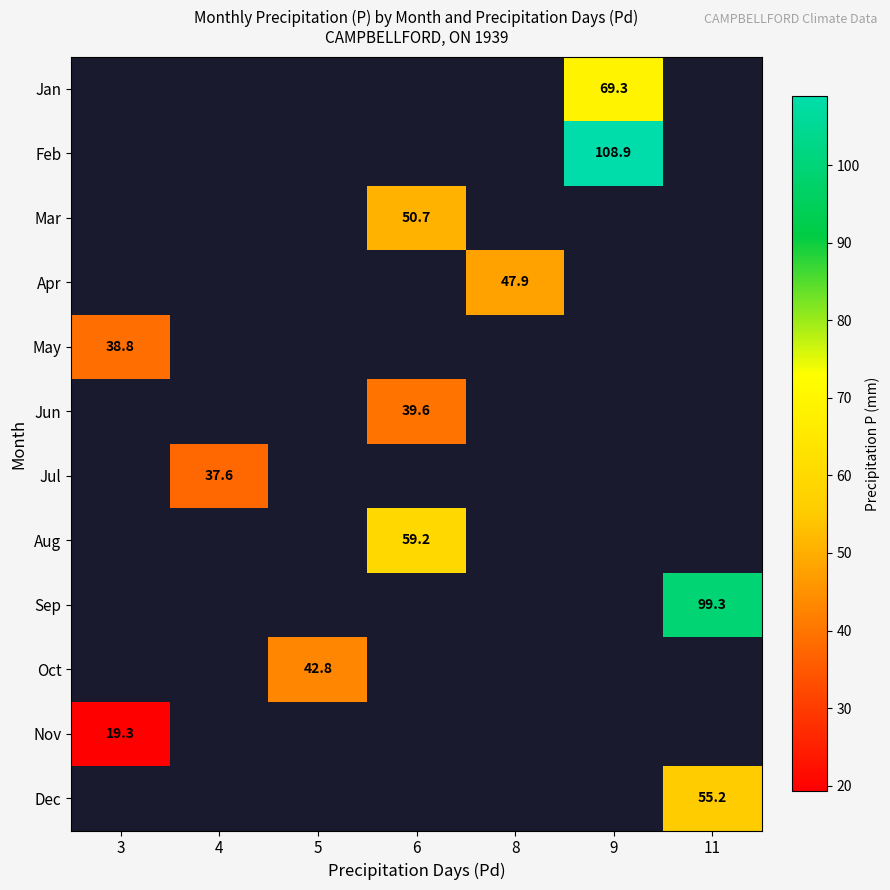

Which label corresponds to the smallest value in the chart?

3